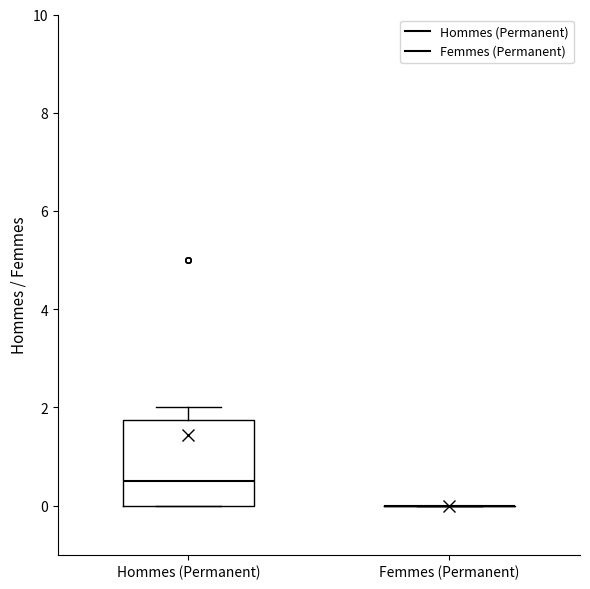

Reading left to right, transcribe this box plot: for each box, give where its median line is, the range the box spans, and where its two whiskers end, as read against the y-axis. The values are not printed on the chart, so give them approximately, as read against the axis.

Hommes (Permanent): median 0.6, box 0.0 to 1.8, whiskers 0.0 to 2.0
Femmes (Permanent): box collapsed to a line at 0.0, whiskers 0.0 to 0.0